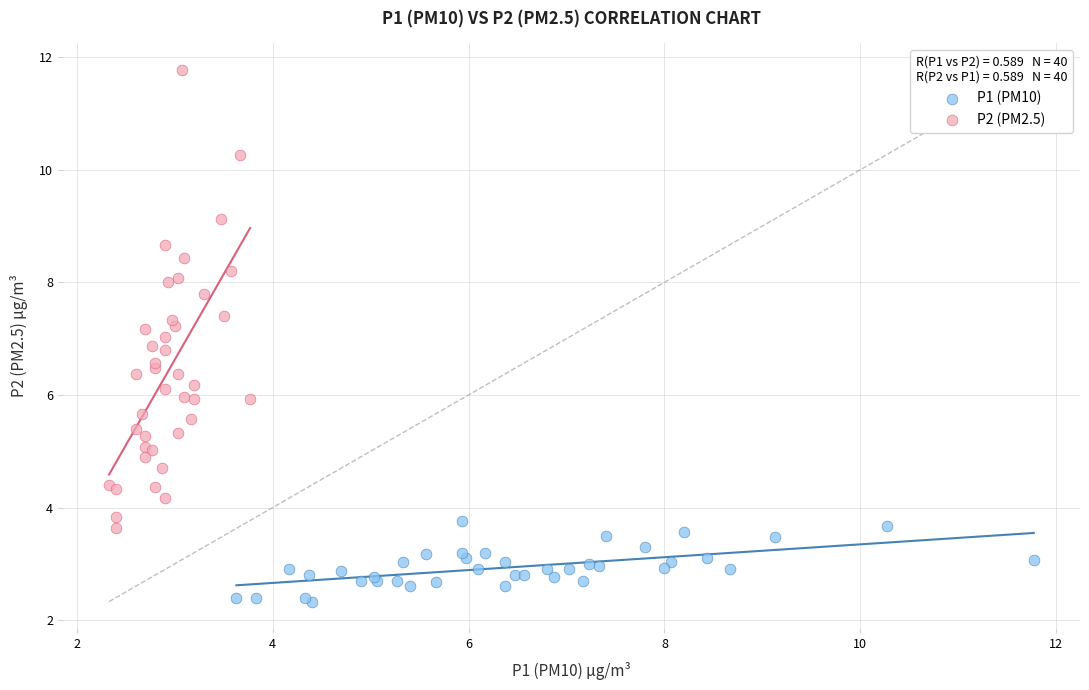

Which series reaches the maximum Y coordinate?

P2 (PM2.5)